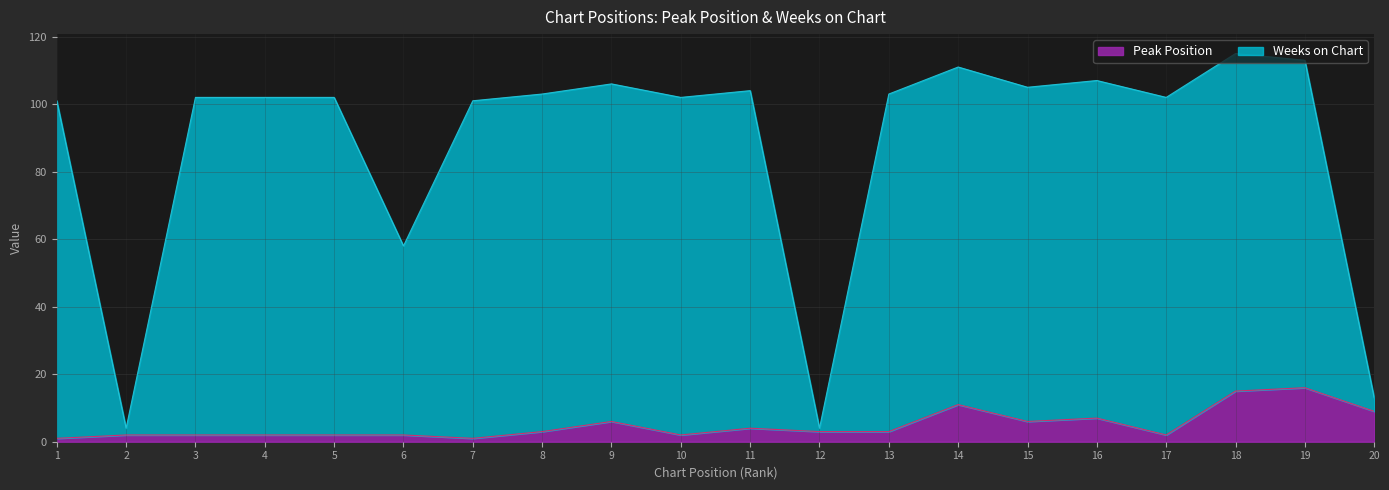

List the series in order of their peak value, lowest first.

Peak Position, Weeks on Chart